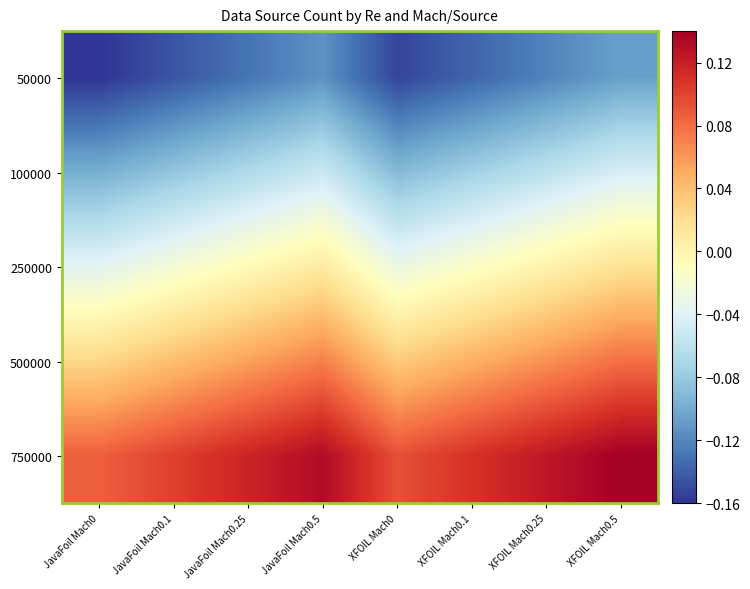

How many categories are shown in the chart?

8